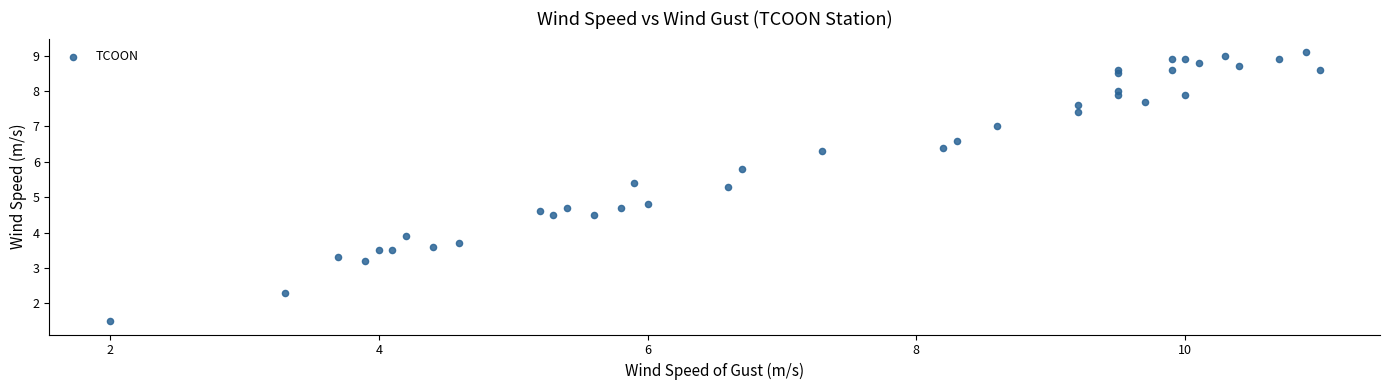

What is the range of X values (max minus min)?

9.0